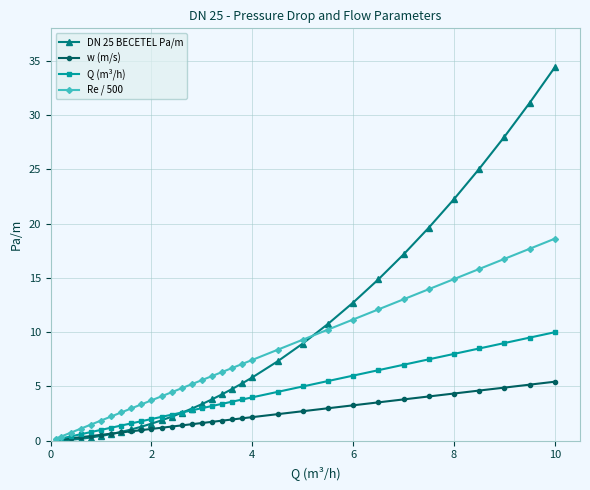

Does the chart have visible grid lines?

Yes